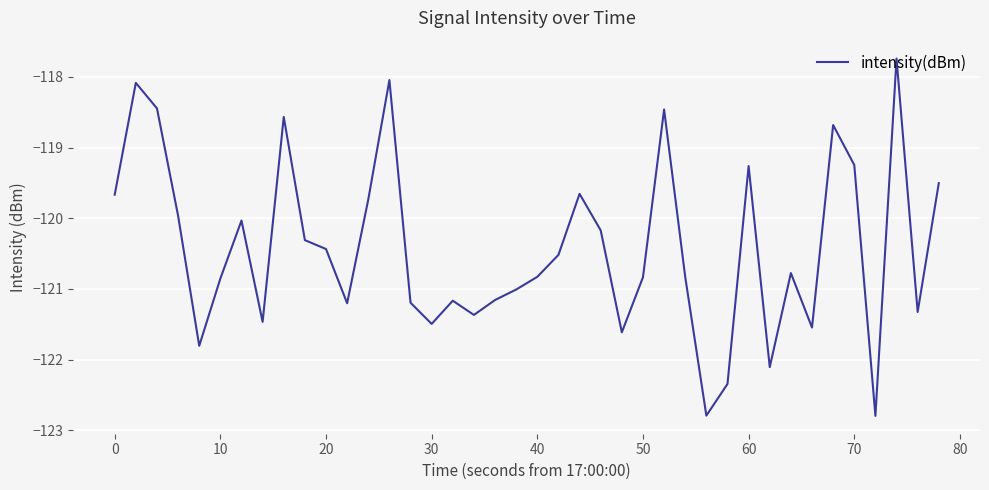

What is the maximum value shown in the chart?

-117.7